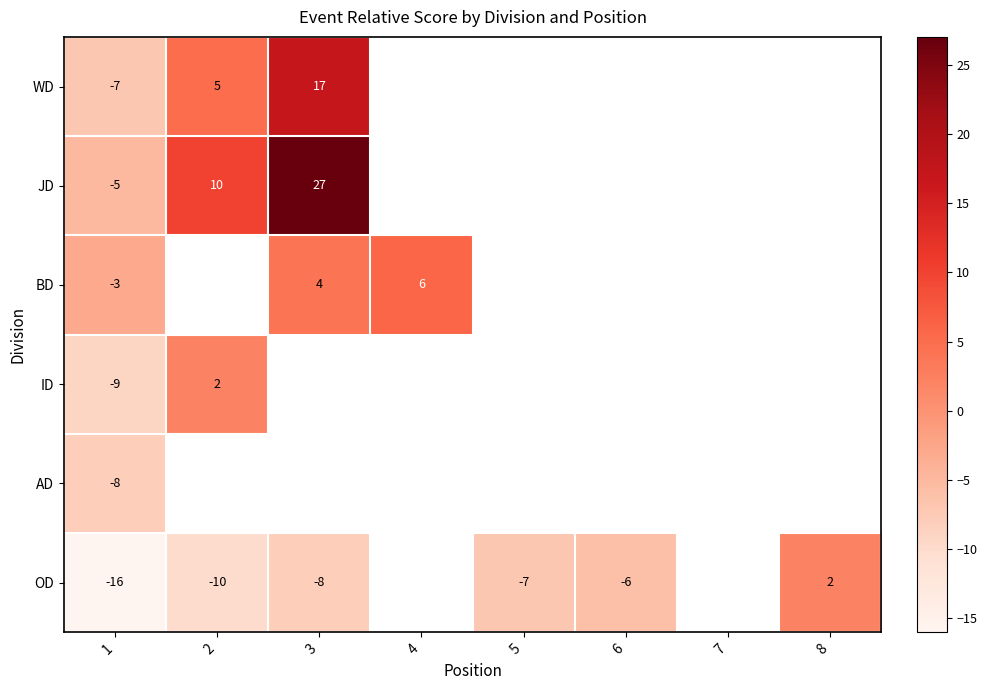

The ID series shows -13 at 1. True or false?

False